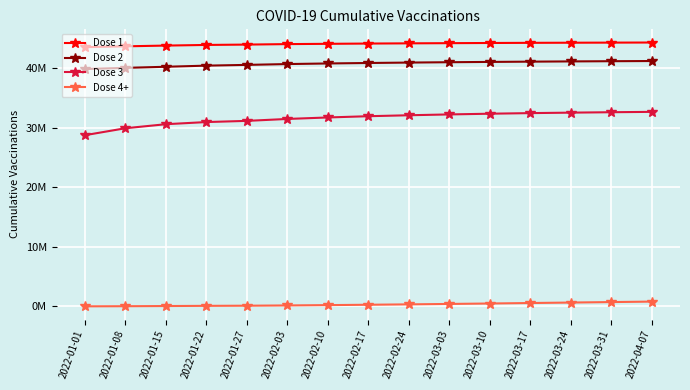

What are all the series names shown in the legend?

Dose 1, Dose 2, Dose 3, Dose 4+